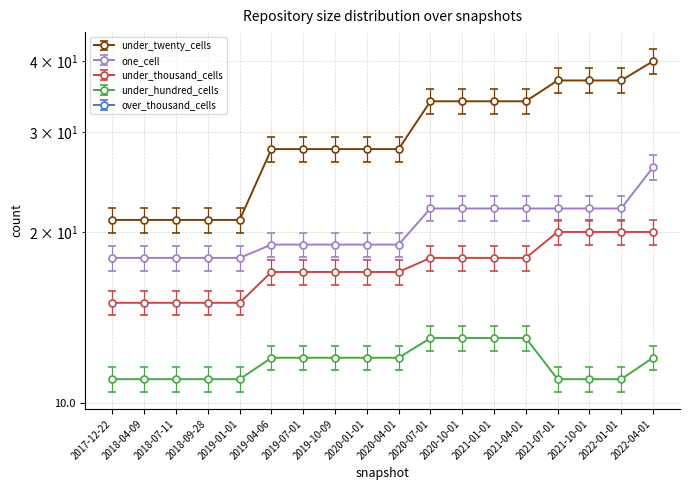

Which category has the highest value across all series?

2022-04-01